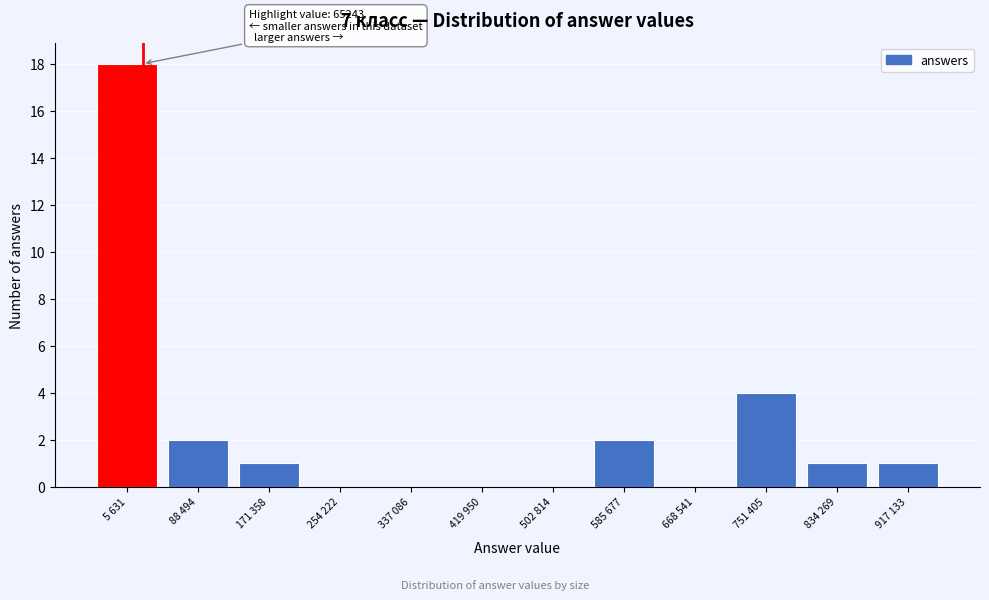

Reading left to right, transcribe all the data shown in this chart.

5 631=18	88 494=2	171 358=1	254 222=0	337 086=0	419 950=0	502 814=0	585 677=2	668 541=0	751 405=4	834 269=1	917 133=1